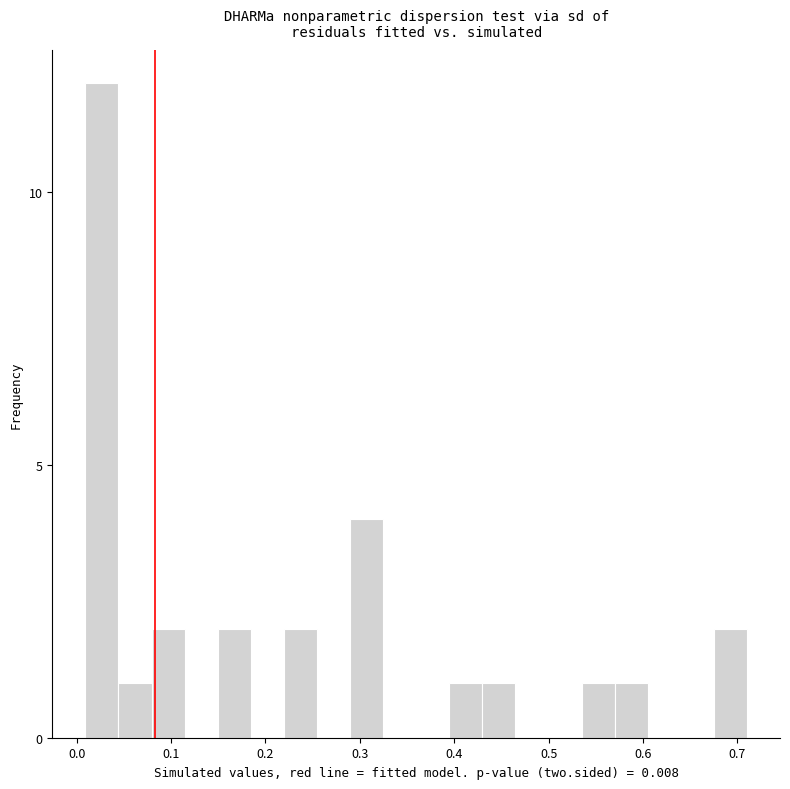

Read against the x-axis, roughly where is the centre of the tallest bar?

0.03